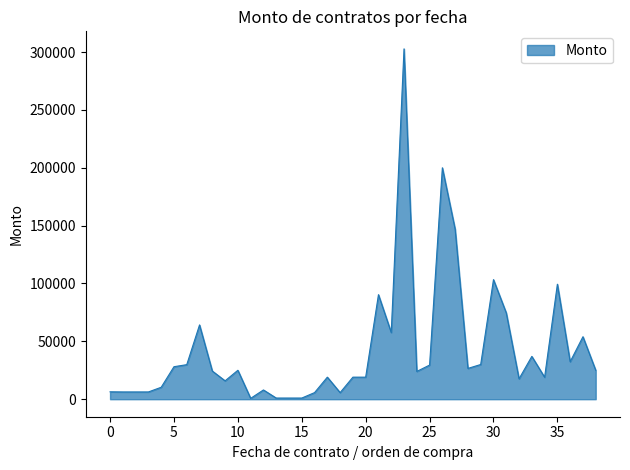

What is the difference between the maximum and minimum values?

302046.2